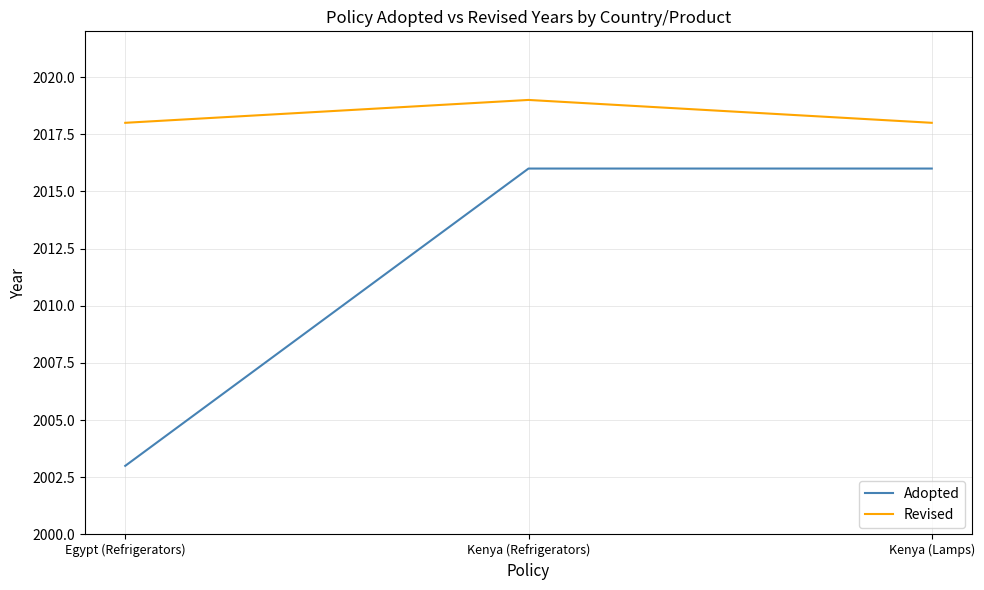

Does the chart have visible grid lines?

Yes